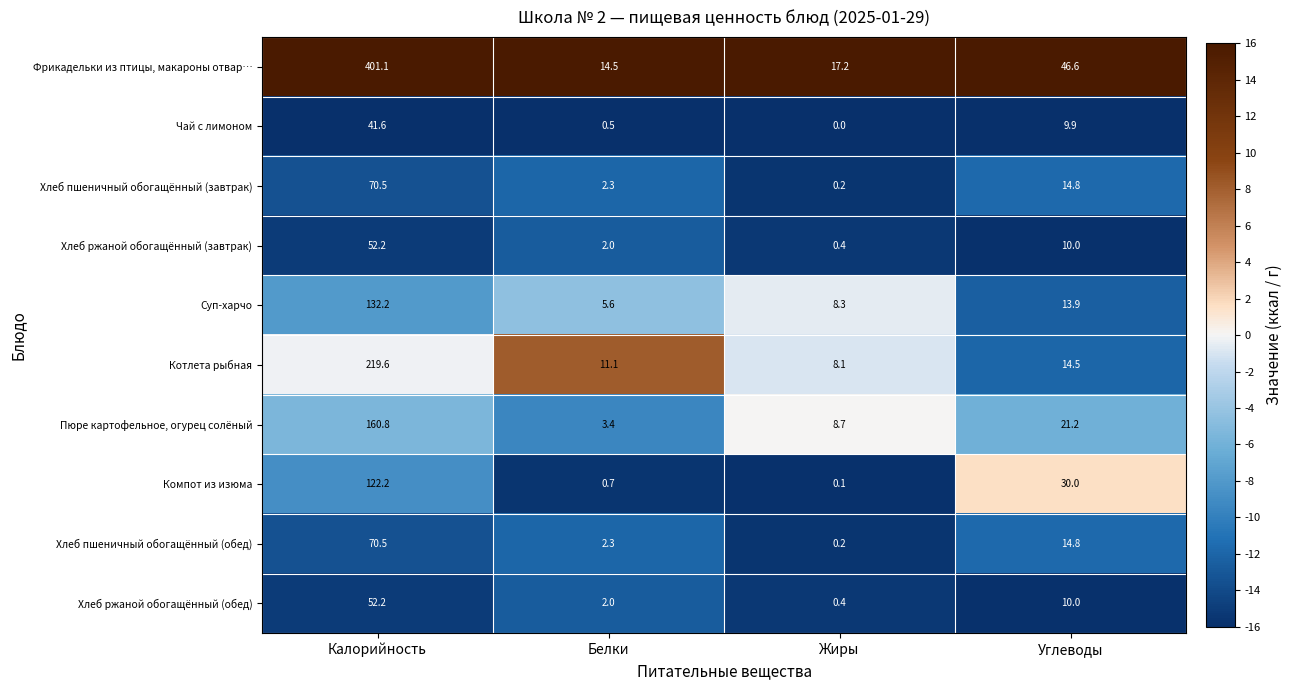

Is it true that Пюре картофельное, огурец солёный equals 8.7 at Жиры?

True